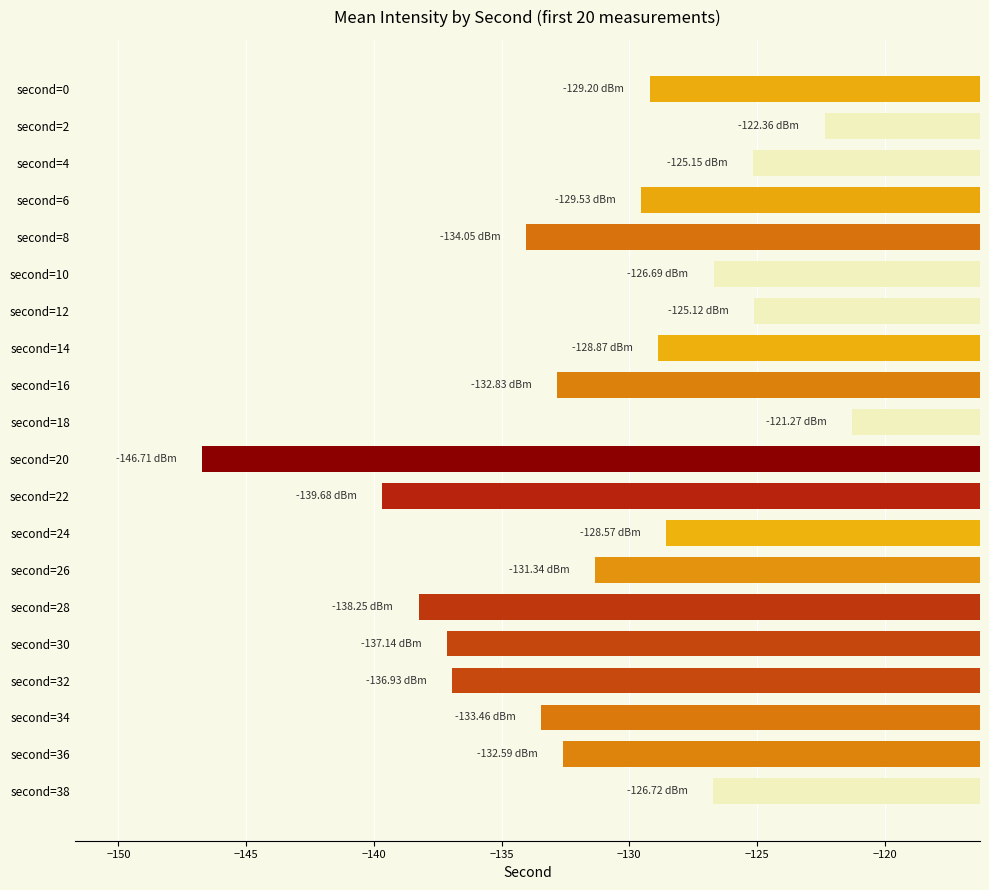

How many bars are there in total?

20